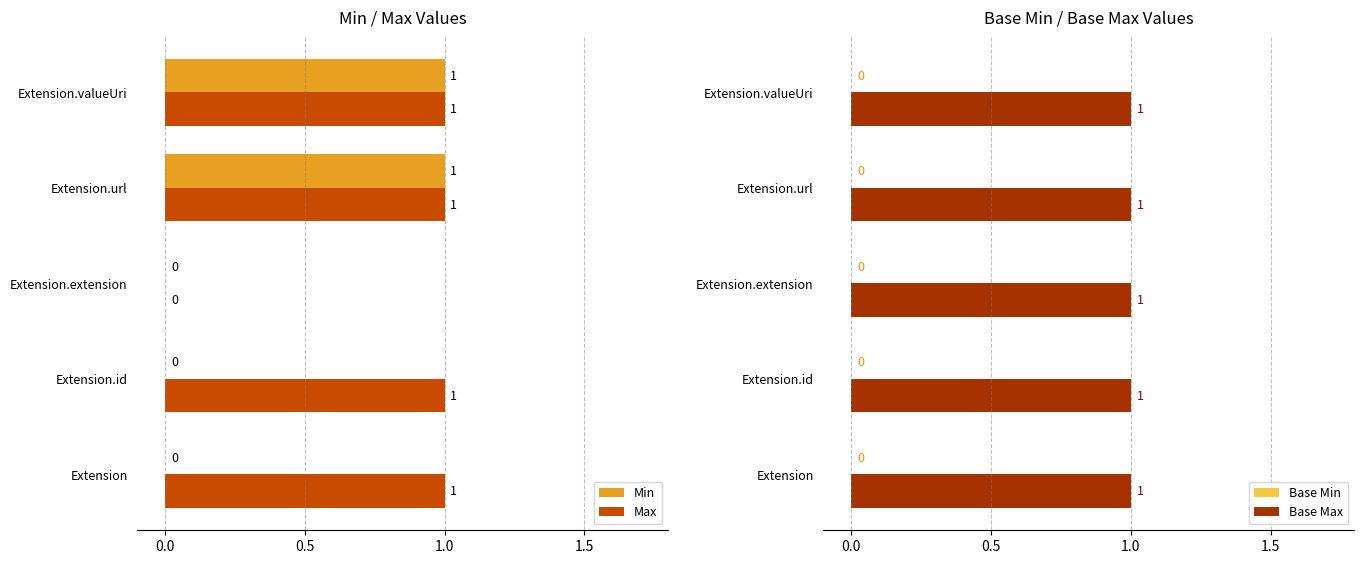

How many groups of bars are there?

5